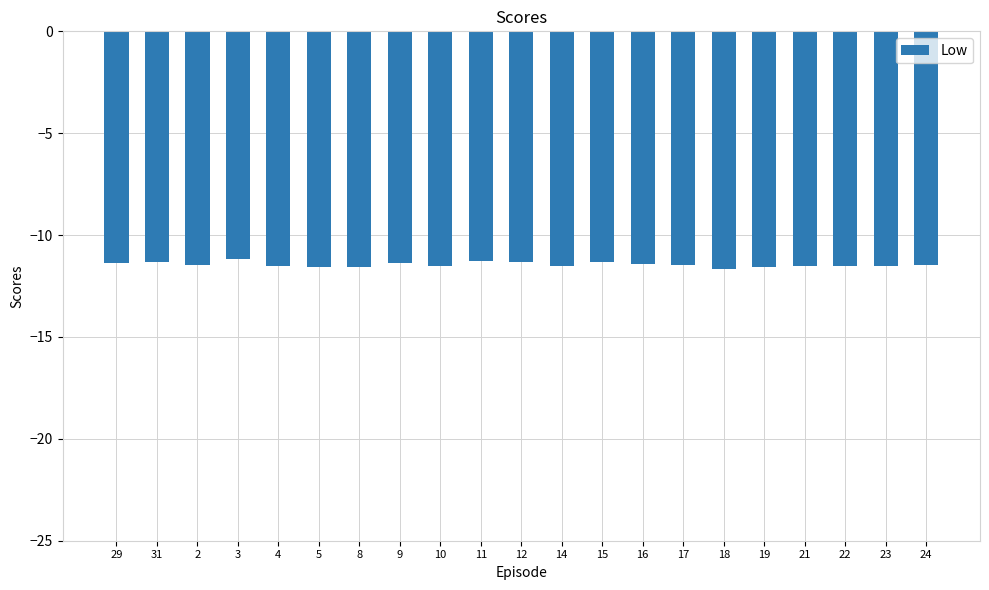

What is the sum of the values at 14 and 31?

-22.8